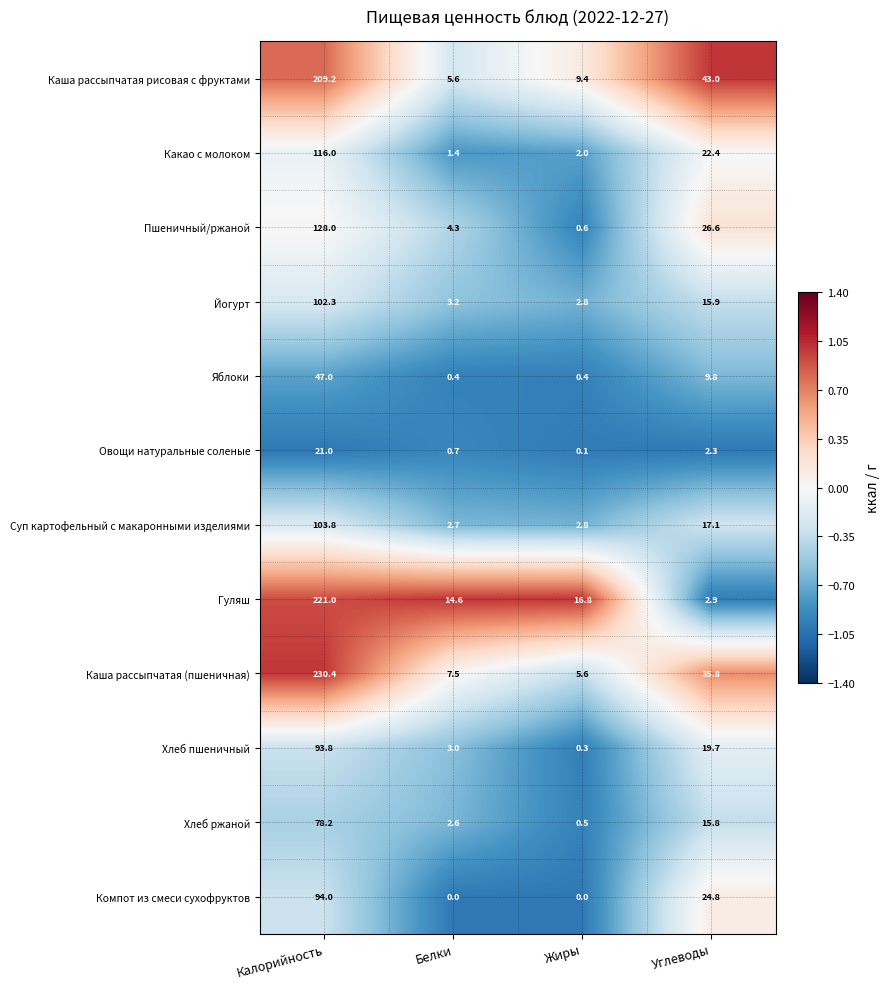

Rank the series by their maximum value, from lowest to highest.

Овощи натуральные соленые, Яблоки, Хлеб ржаной, Хлеб пшеничный, Компот из смеси сухофруктов, Йогурт, Суп картофельный с макаронными изделиями, Какао с молоком, Пшеничный/ржаной, Каша рассыпчатая рисовая с фруктами, Гуляш, Каша рассыпчатая (пшеничная)